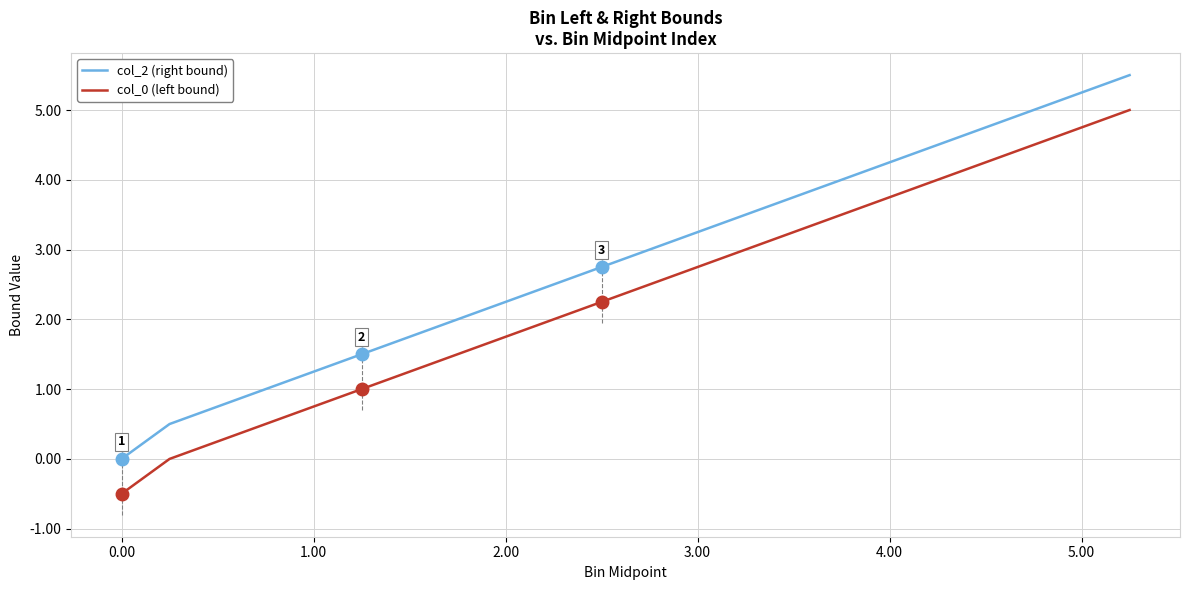

True or false: col_2 (right bound) has a value of 7.8 at 5.00.

False